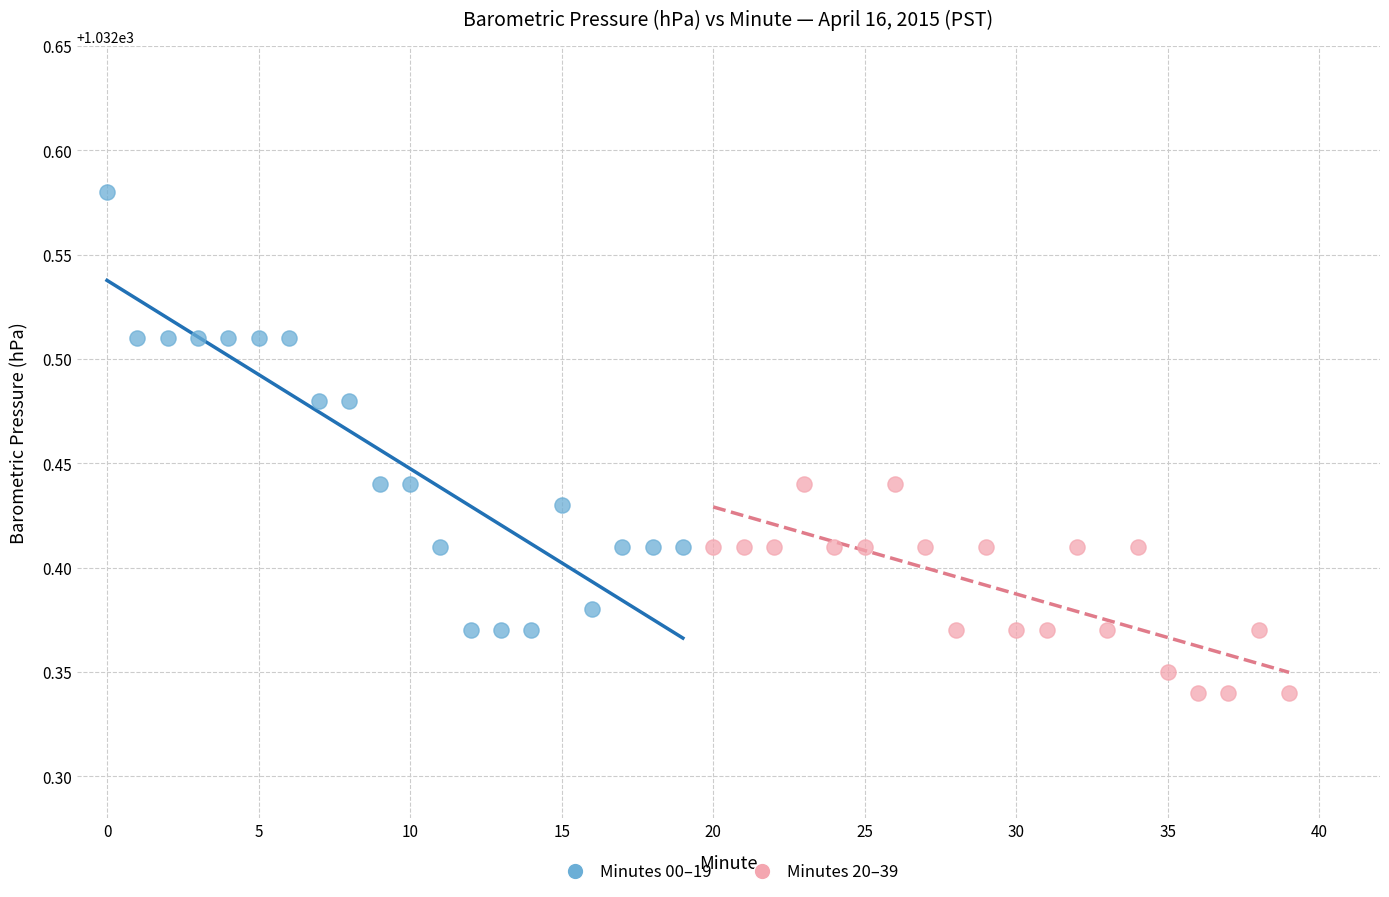

Which series has the widest spread of Y values?

Minutes 00–19